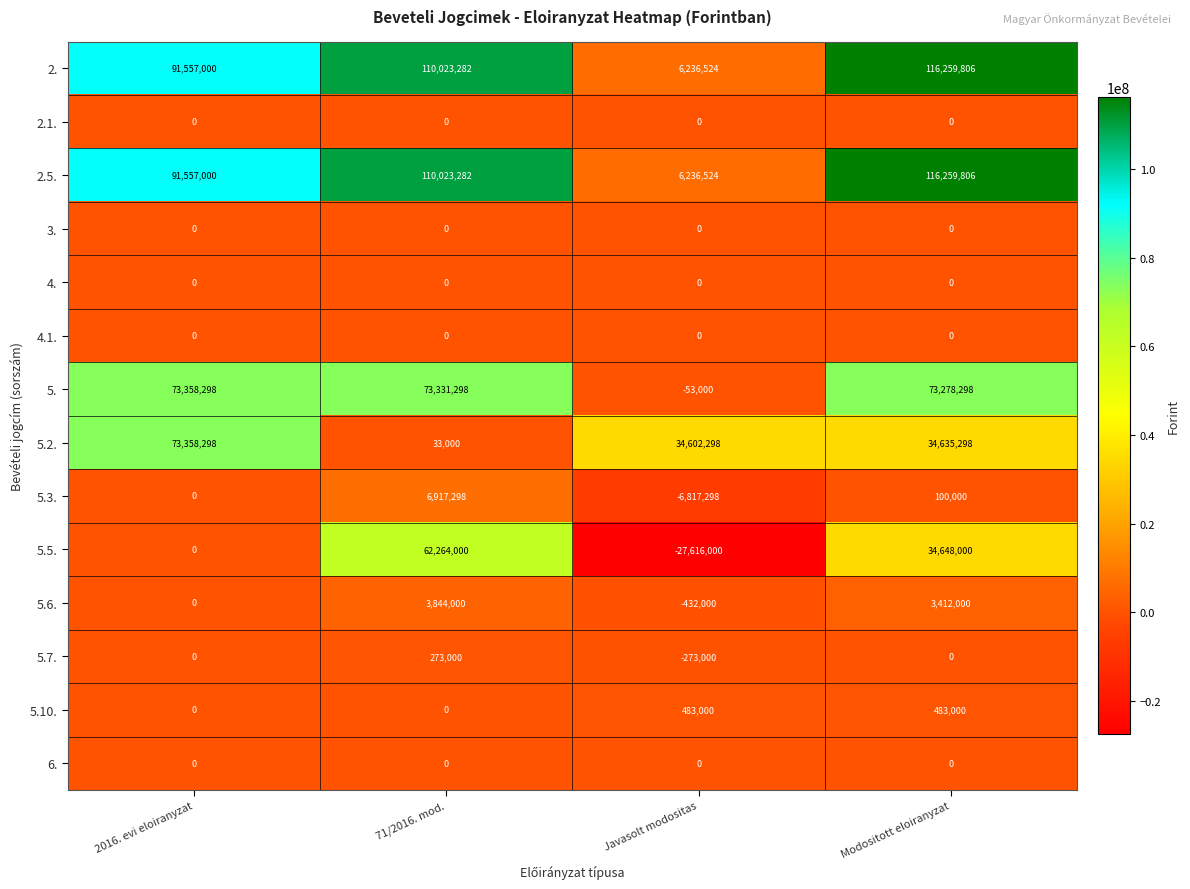

Which series changed the most between 2016. evi eloiranyzat and 71/2016. mod.?

5.2.